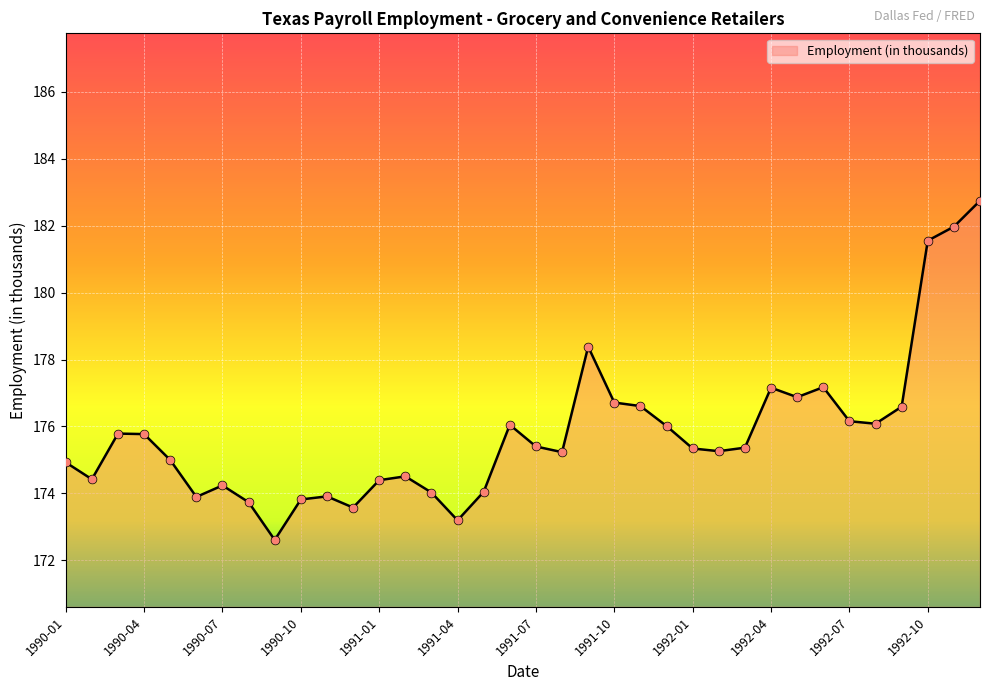

What is the maximum value shown in the chart?

182.7